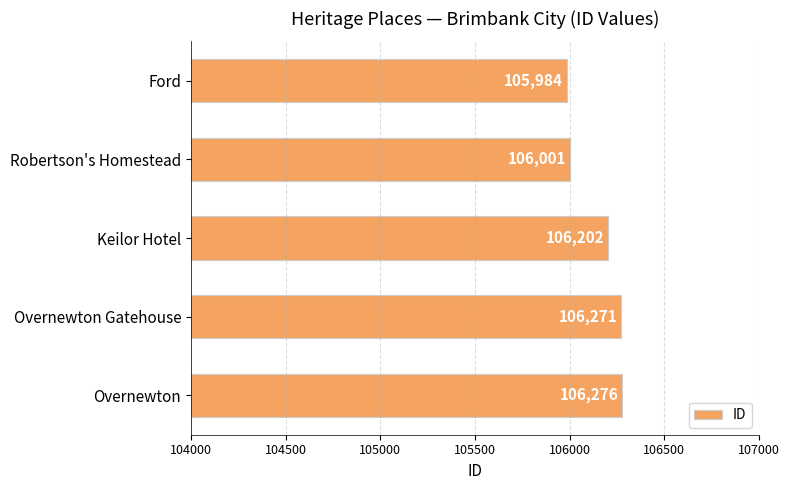

What is the smallest value displayed?

105984